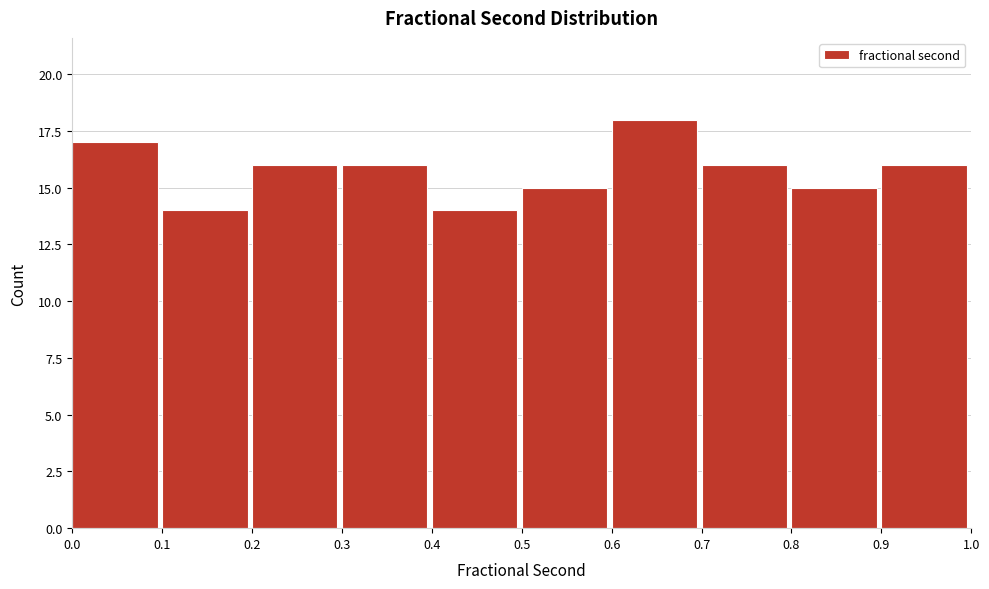

Over which range of the x-axis is the bar tallest?

0.6 to 0.7